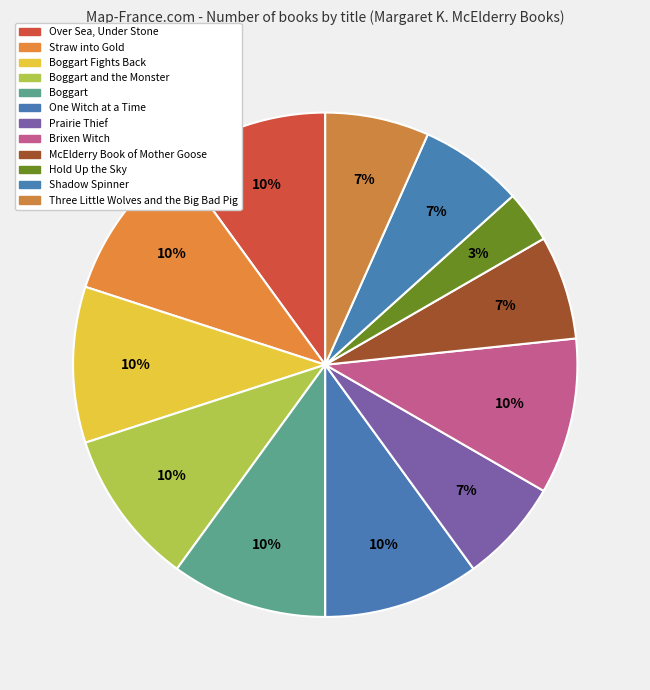

How many slices are in this pie chart?

12